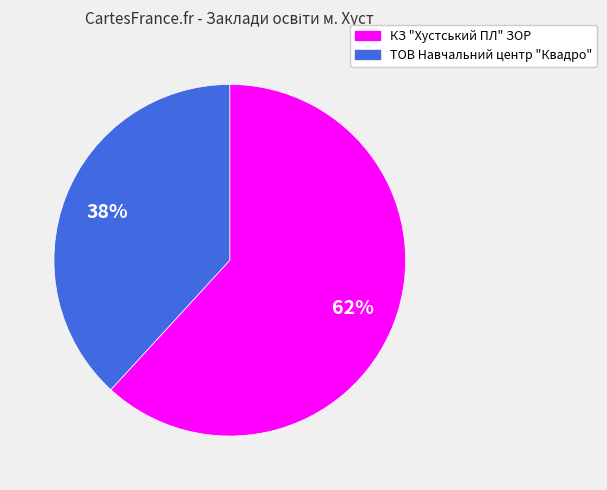

To the nearest percent, what is the difference between the ТОВ Навчальний центр "Квадро" and КЗ "Хустський ПЛ" ЗОР slice percentages?

24%